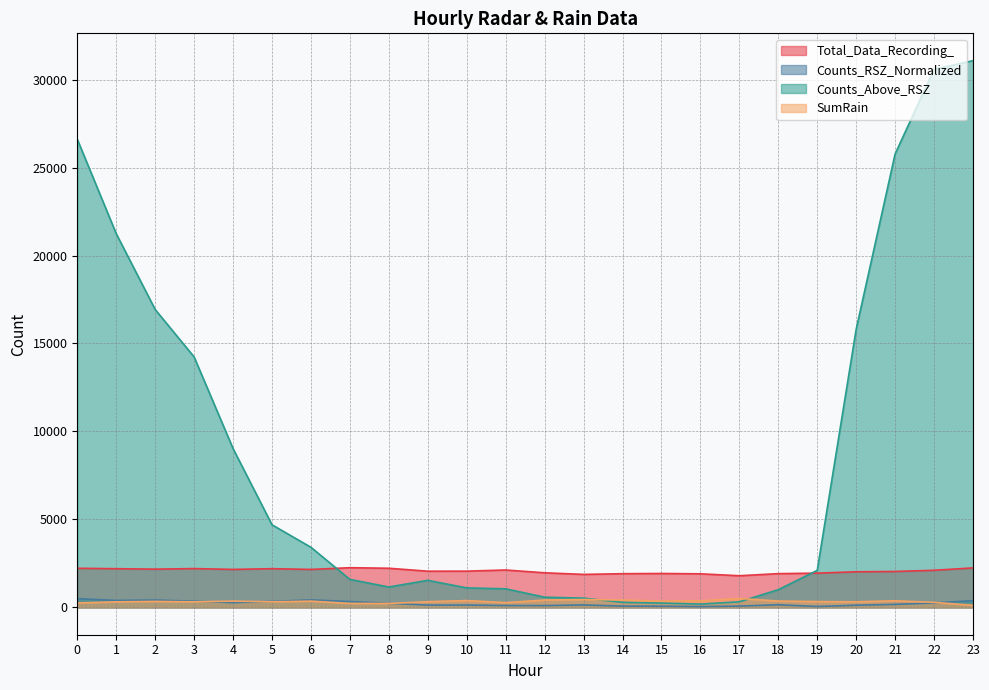

At which label does Total_Data_Recording_ reach its minimum?

17